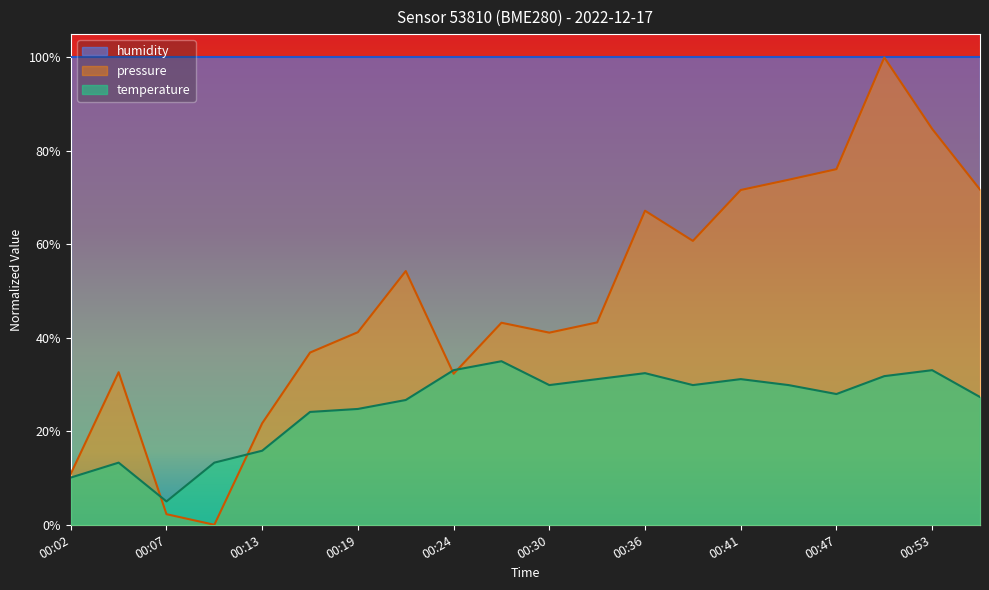

What is the maximum value shown in the chart?

100.0